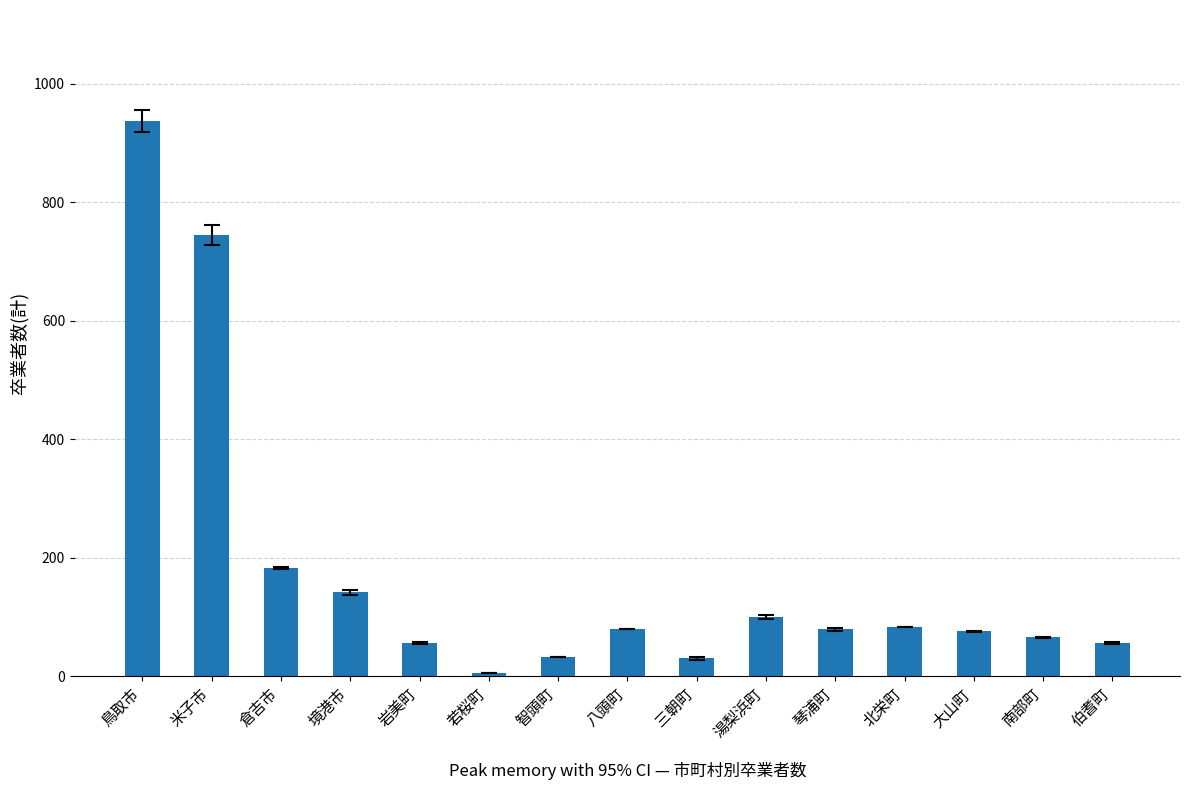

True or false: the data shows 80 at 八頭町.

True